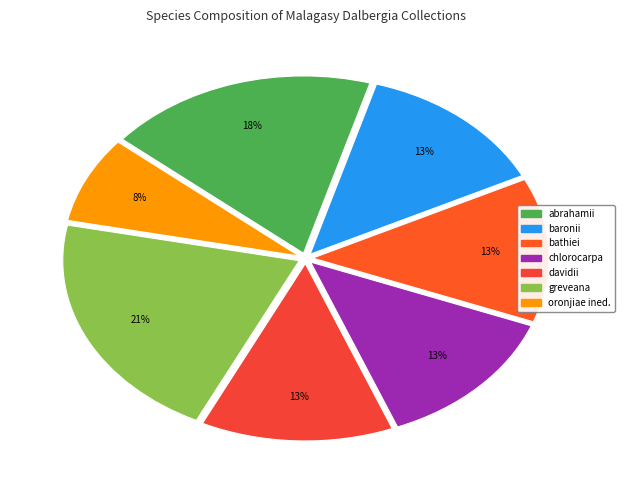

How many segments does this pie chart have?

7